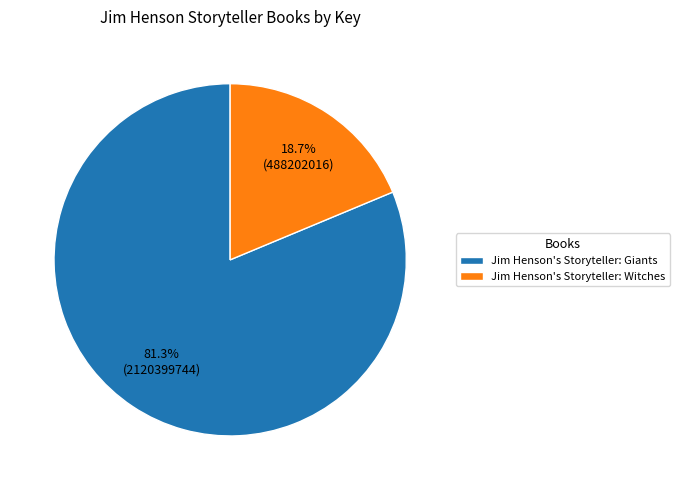

To the nearest percent, what is the difference between the largest and smallest slice percentages?

63%